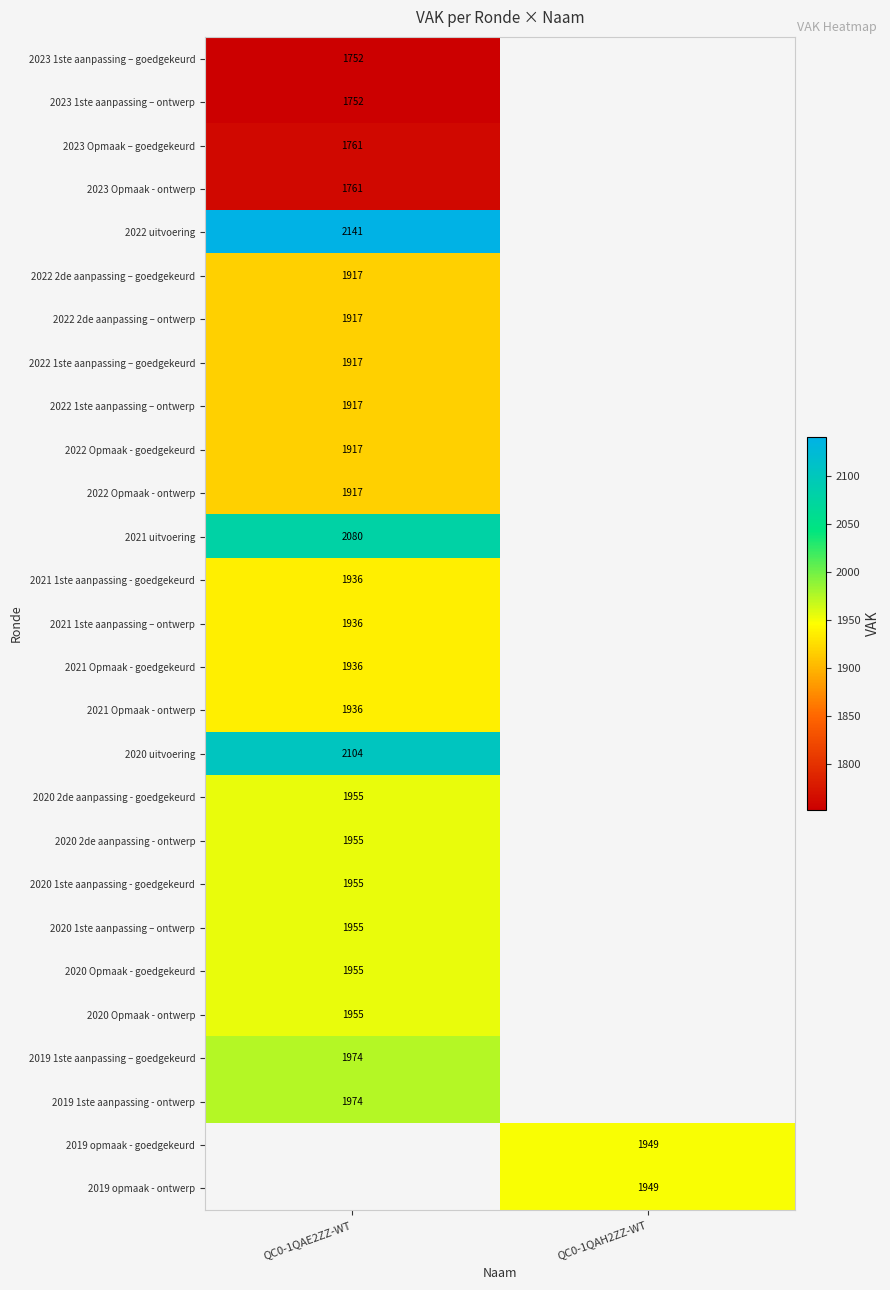

Is it true that 2020 1ste aanpassing - goedgekeurd equals 1955 at QC0-1QAE2ZZ-WT?

True